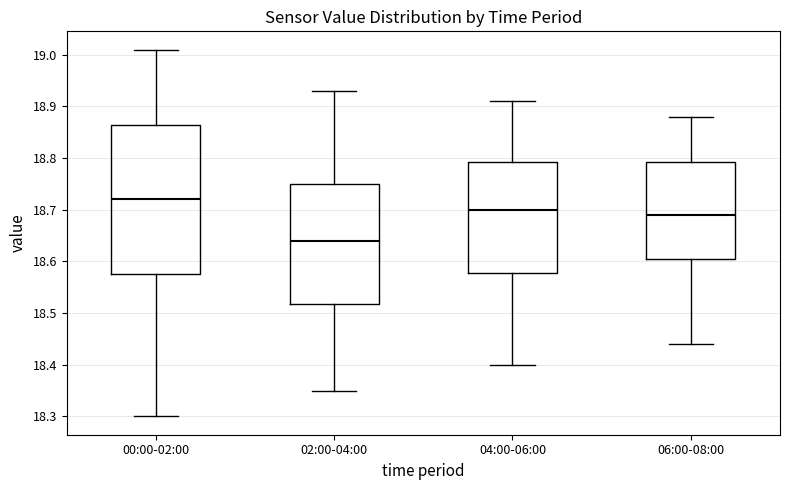

Reading left to right, transcribe this box plot: for each box, give where its median line is, the range the box spans, and where its two whiskers end, as read against the y-axis. The values are not printed on the chart, so give them approximately, as read against the axis.

00:00-02:00: median 18.72, box 18.58 to 18.87, whiskers 18.30 to 19.01
02:00-04:00: median 18.64, box 18.52 to 18.75, whiskers 18.35 to 18.93
04:00-06:00: median 18.70, box 18.58 to 18.79, whiskers 18.40 to 18.91
06:00-08:00: median 18.69, box 18.61 to 18.79, whiskers 18.44 to 18.88